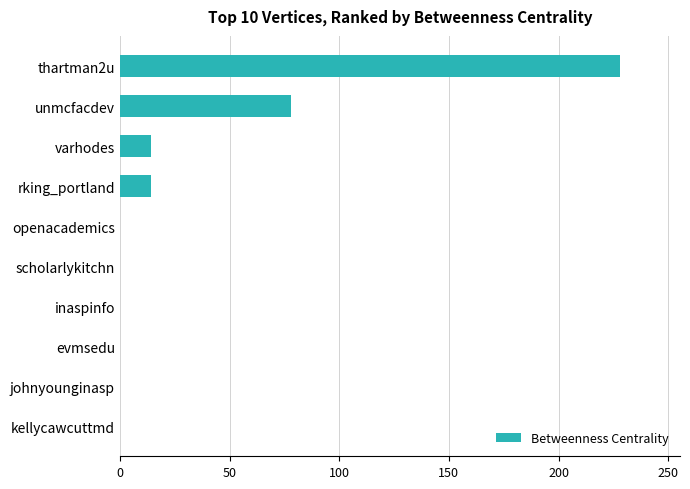

What is the sum of all values?

334